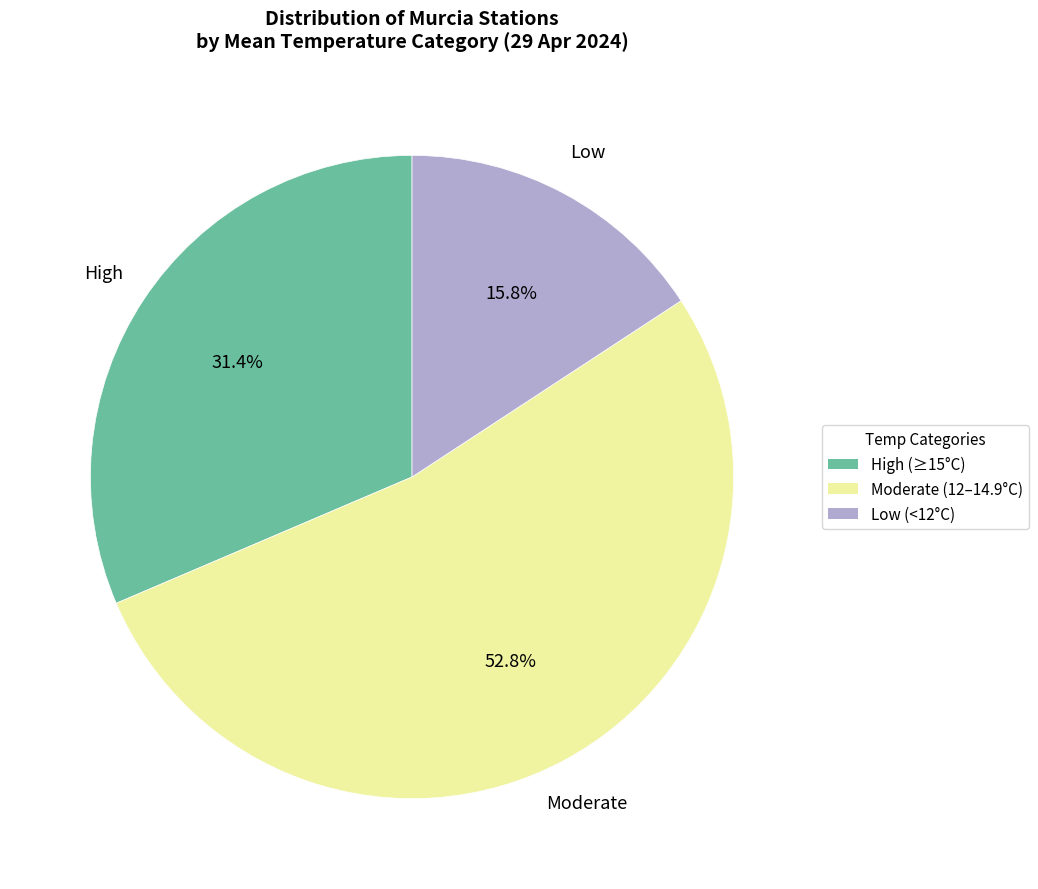

How many slices are in this pie chart?

3